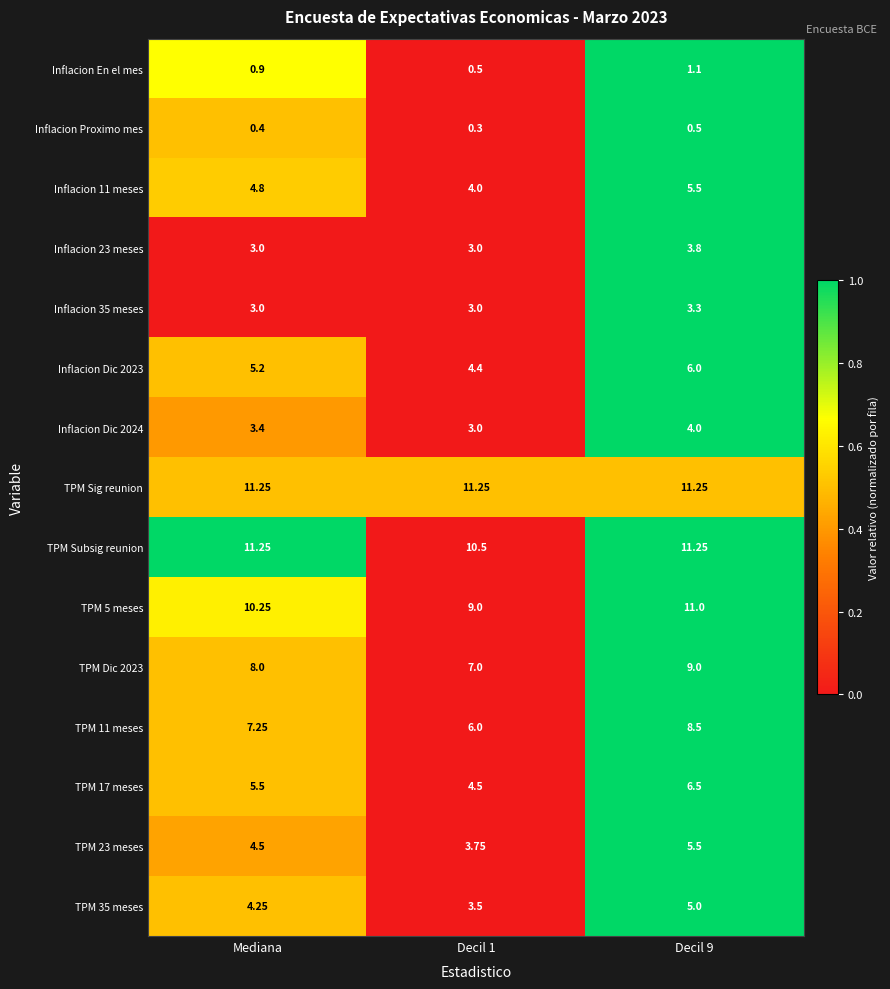

Between Mediana and Decil 9, which series saw the biggest shift?

TPM 11 meses